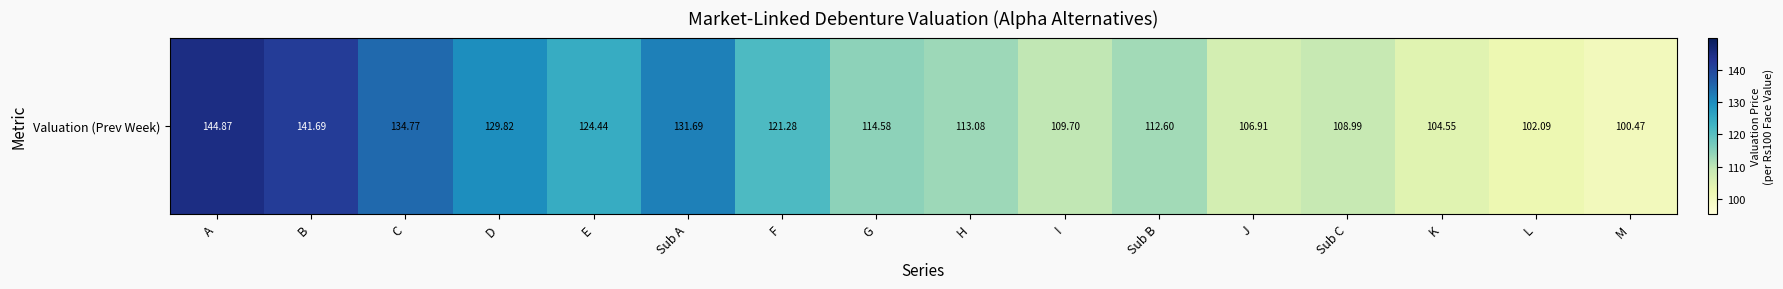

What is the ratio of the value at J to the value at Sub C?

1.0